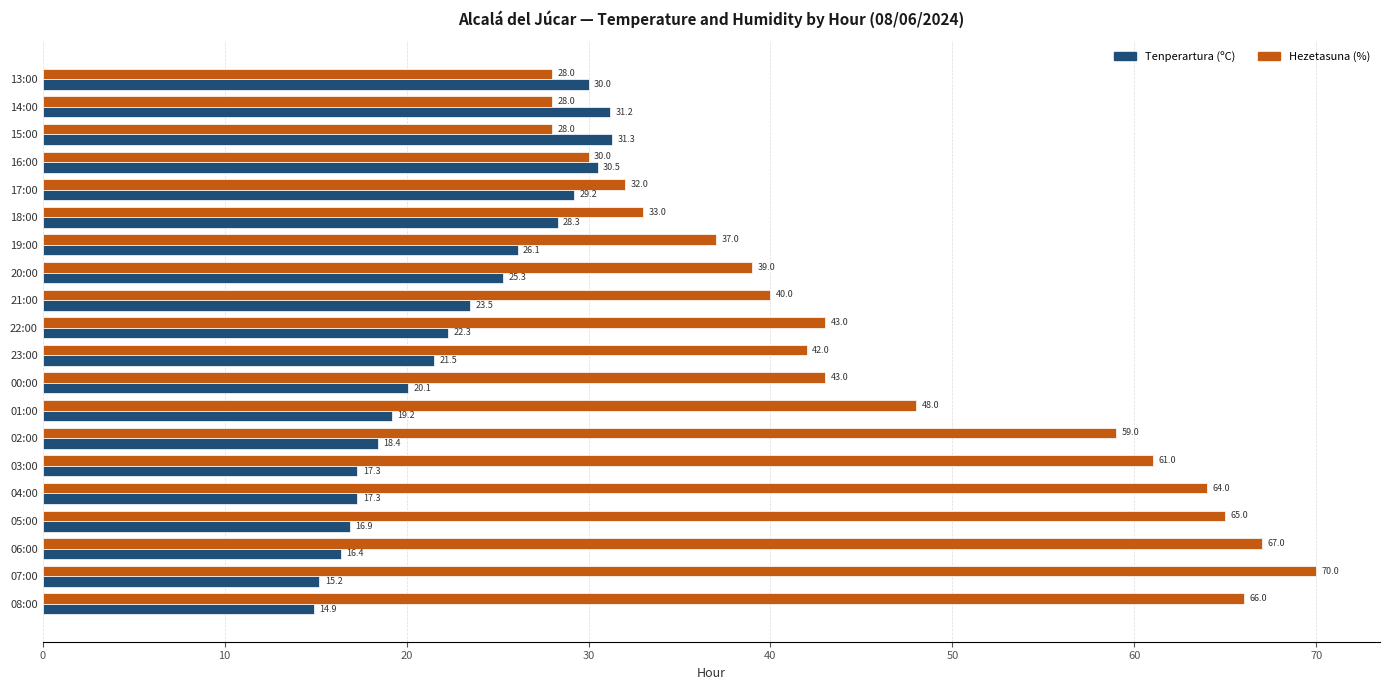

Which series has the largest range (max minus min)?

Hezetasuna (%)